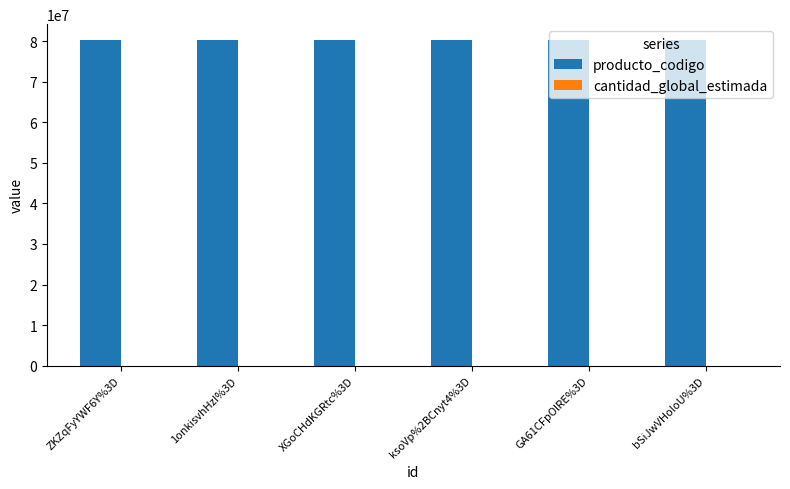

Which series has the largest total across all categories?

producto_codigo